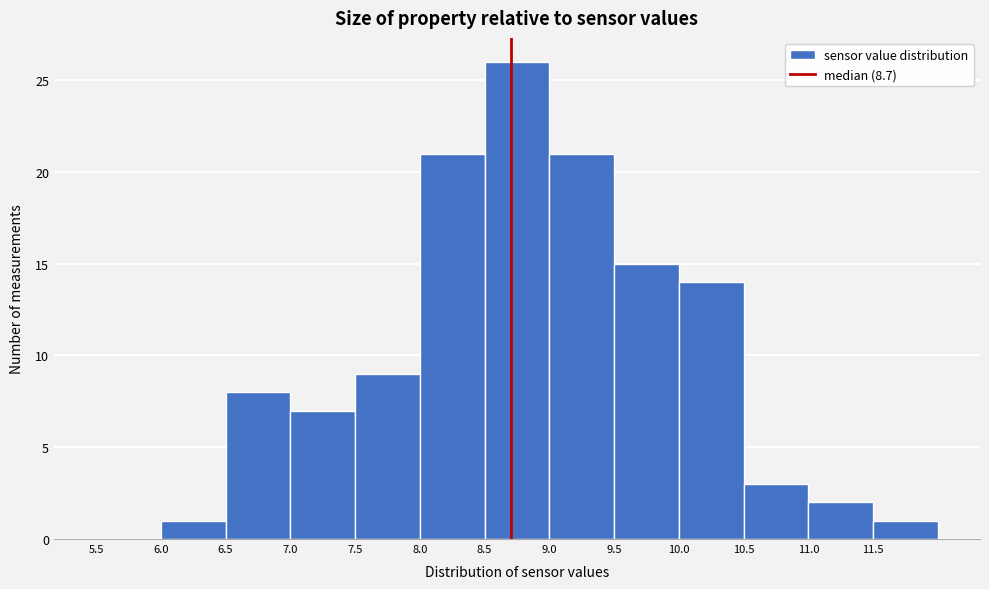

What is the height of the bar covering 11.0 to 11.5 on the x-axis? The values are not printed on the chart, so give them approximately, as read against the axis.

2